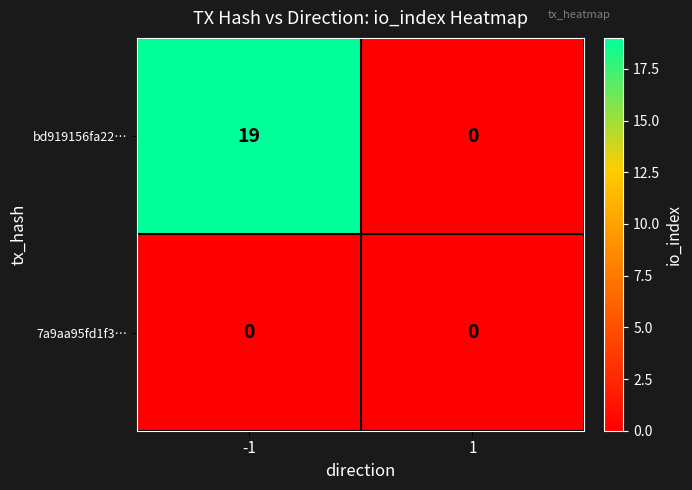

Reading left to right, what are all the values shown in this chart?

bd919156fa22…: 19	0
7a9aa95fd1f3…: 0	0